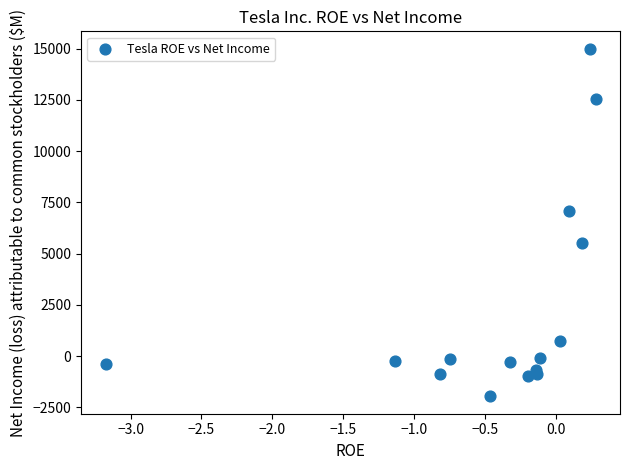

What Y value in the scatter plot is closest to 6518?

7091